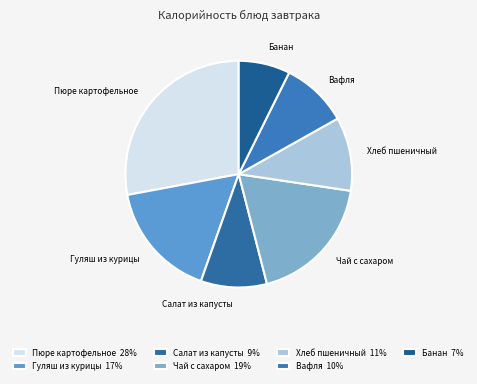

Is it true that Гуляш из курицы is 17% of the pie?

True